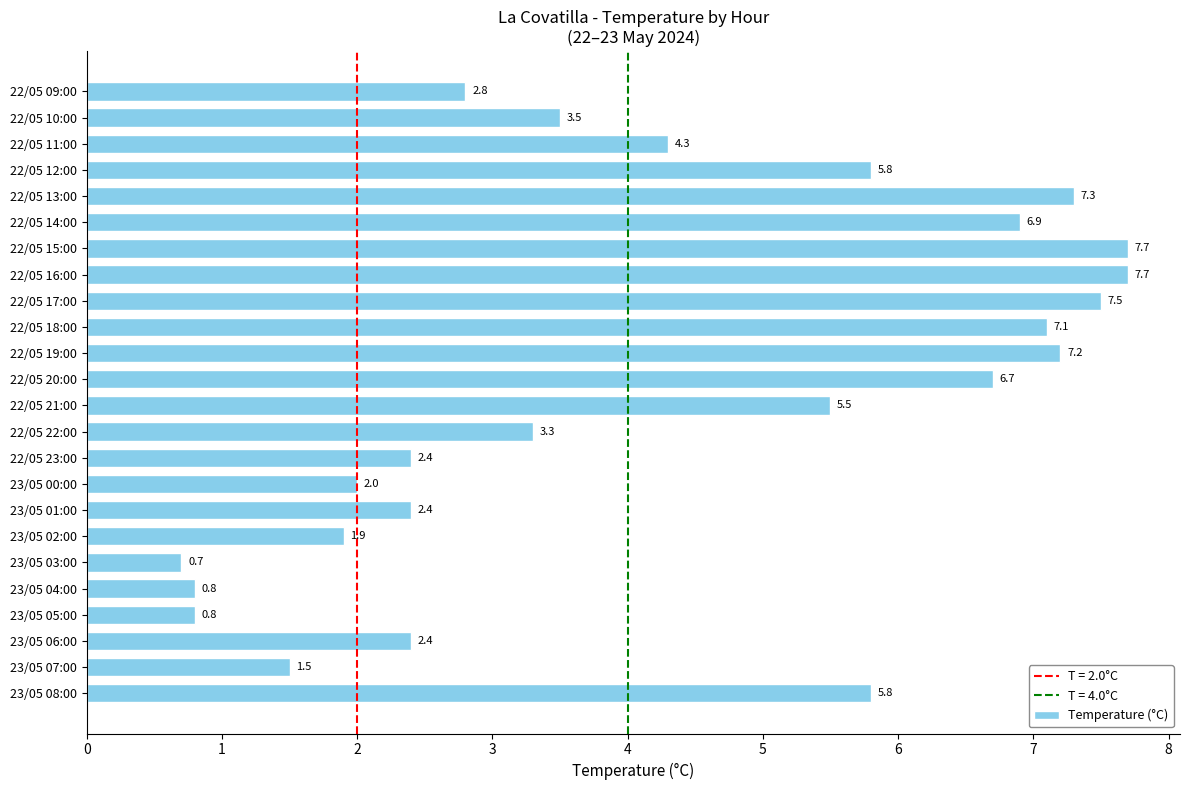

Which label corresponds to the smallest value in the chart?

23/05 03:00